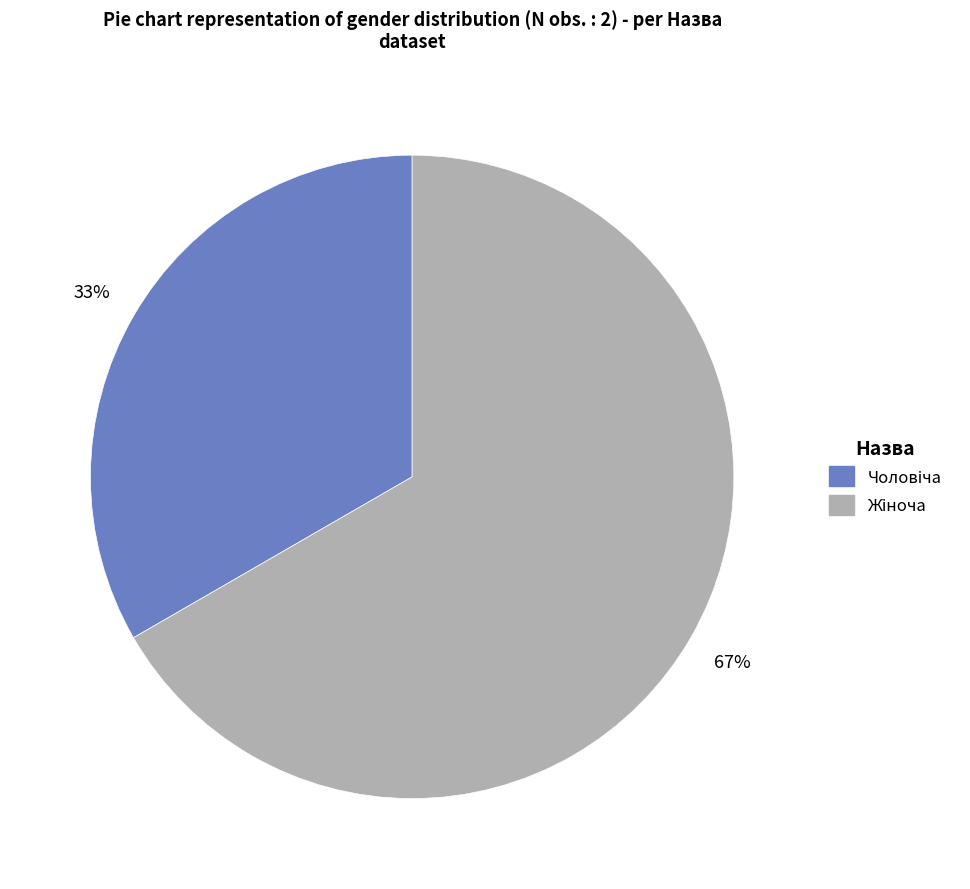

Does any single category account for the majority?

Yes